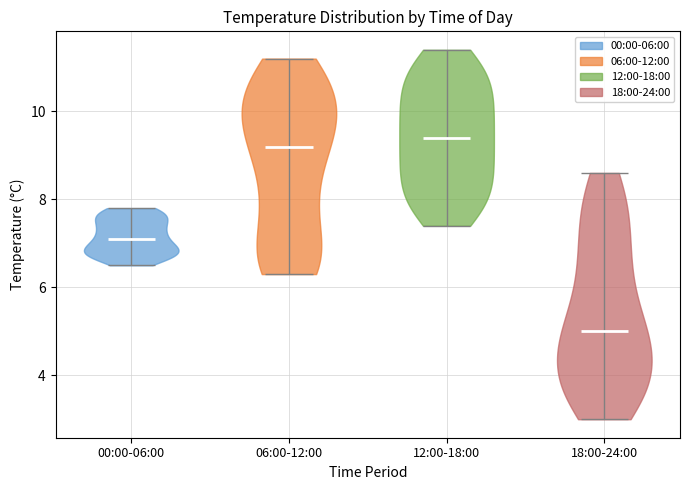

Which violin has the highest median line?

12:00-18:00